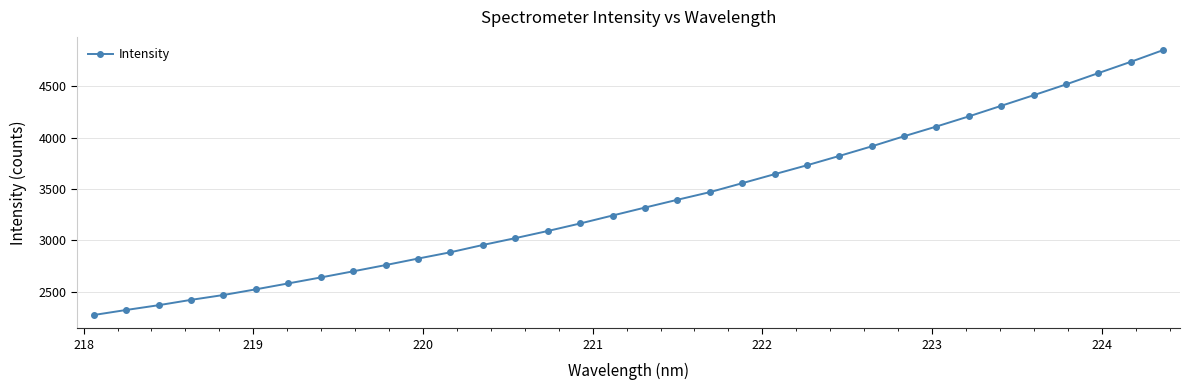

What is the value of the 30th point from the left?

4414.4